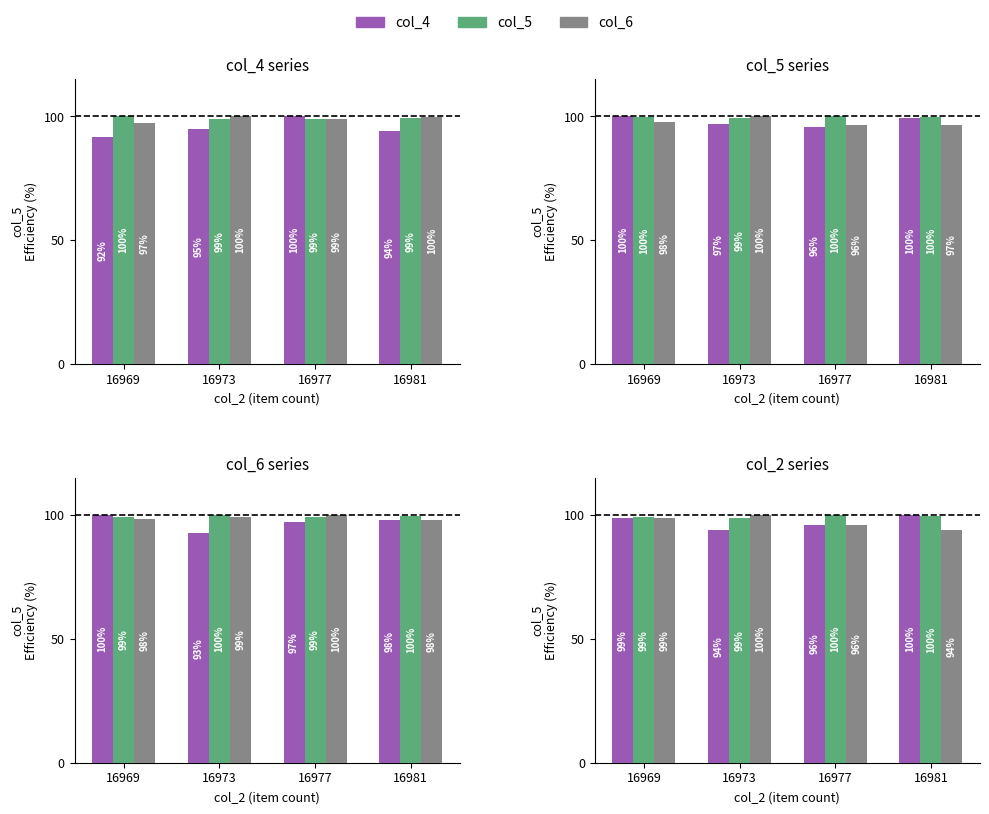

At 16973, list the series in order from smallest to largest.

col_4, col_5, col_6